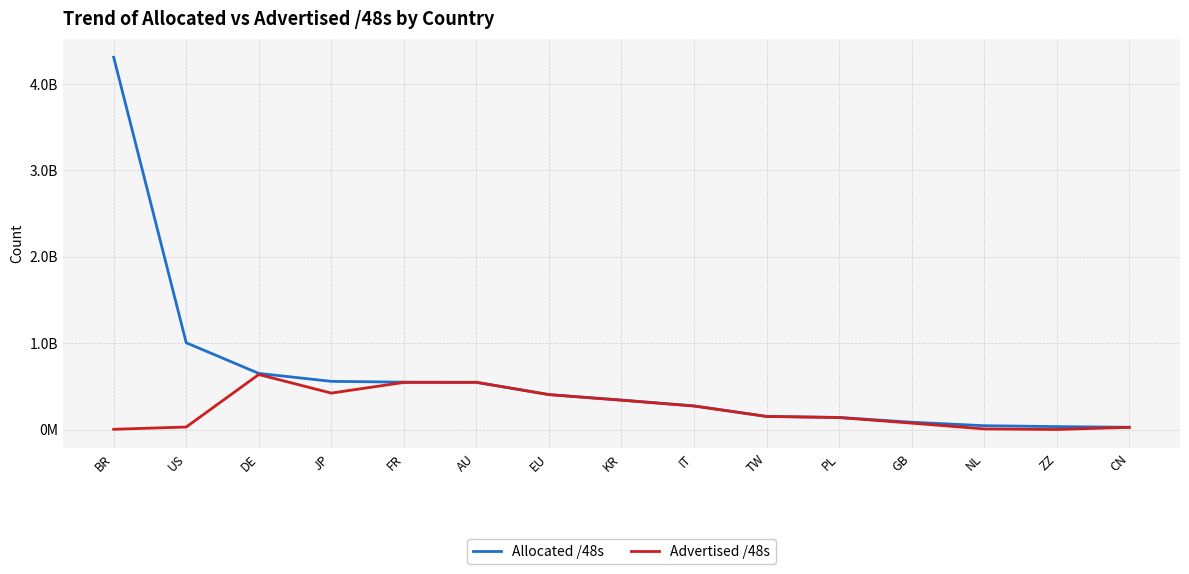

What is the difference between the highest and lowest values at FR?

3276807